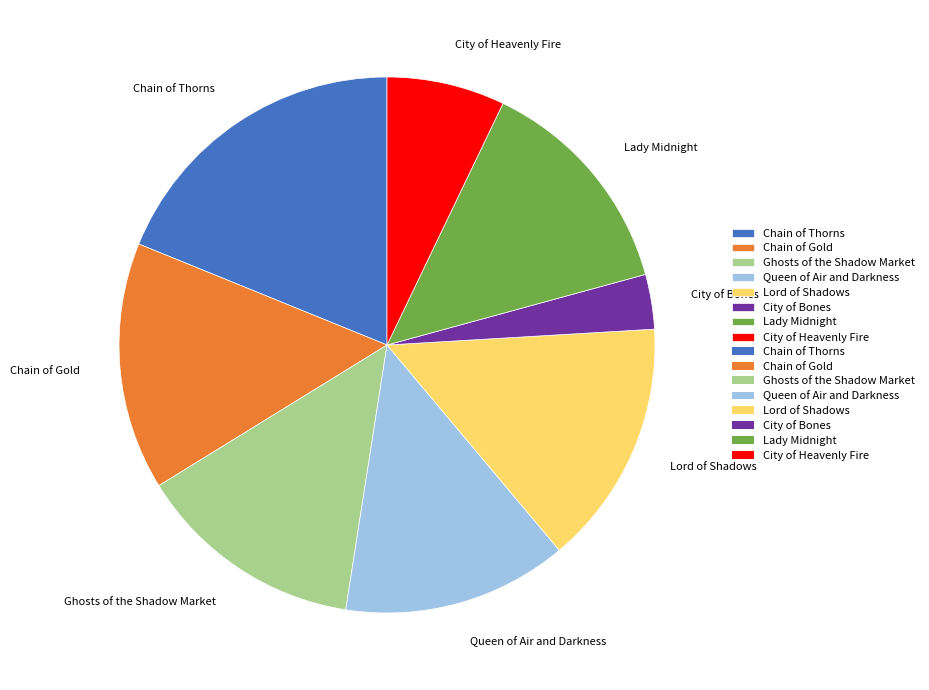

Combined, do Lord of Shadows and Lady Midnight account for over 50%?

No